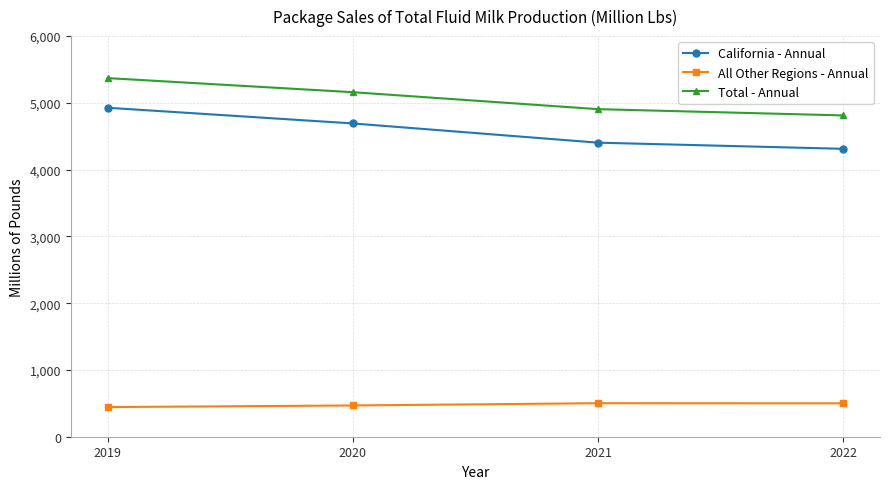

What is the value of the Total - Annual point at the 4th from the left?

4812